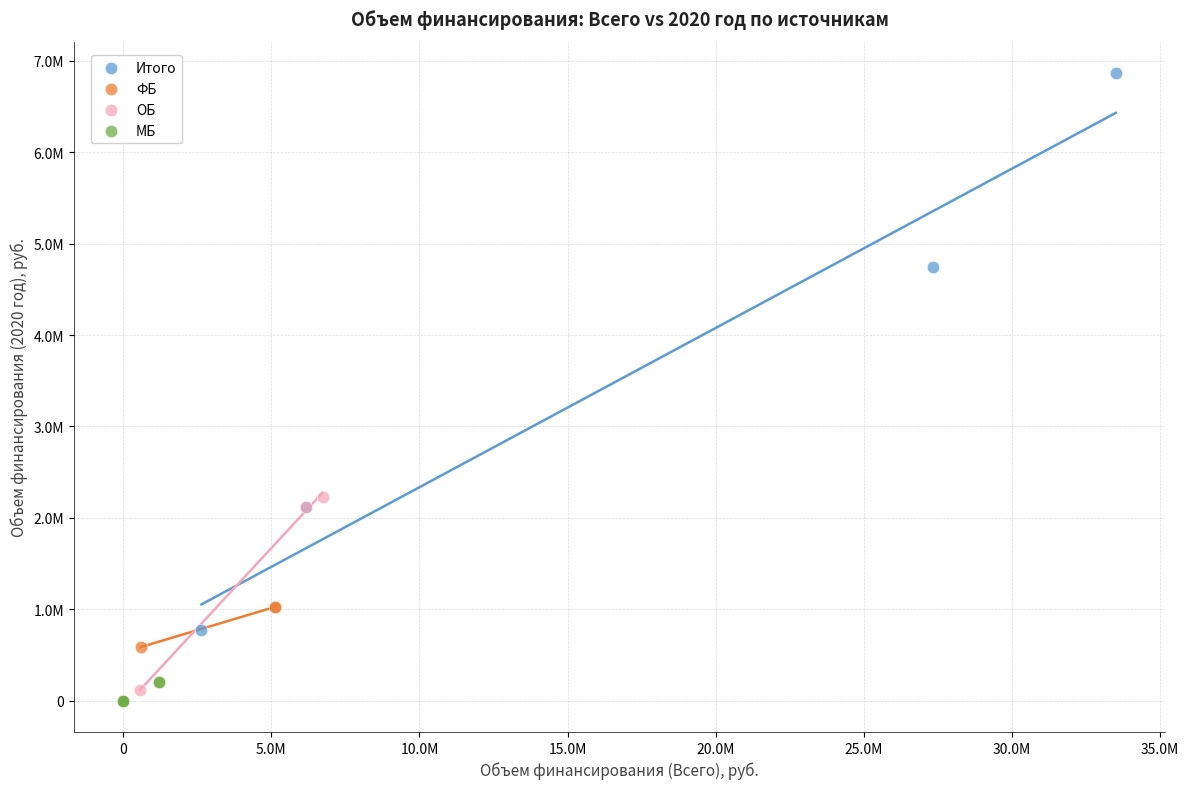

What are all the series names shown in the legend?

Итого, ФБ, ОБ, МБ